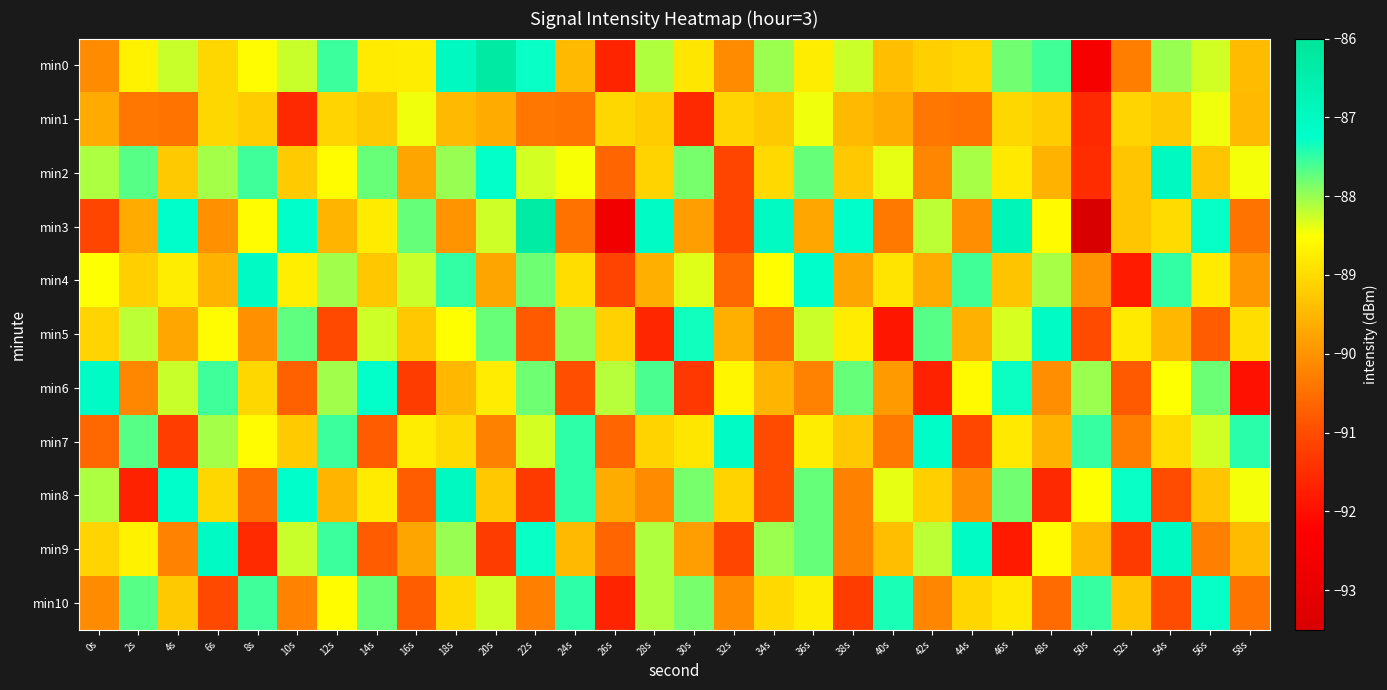

Rank the series by their maximum value, from lowest to highest.

min1, min10, min7, min6, min5, min4, min8, min2, min9, min3, min0